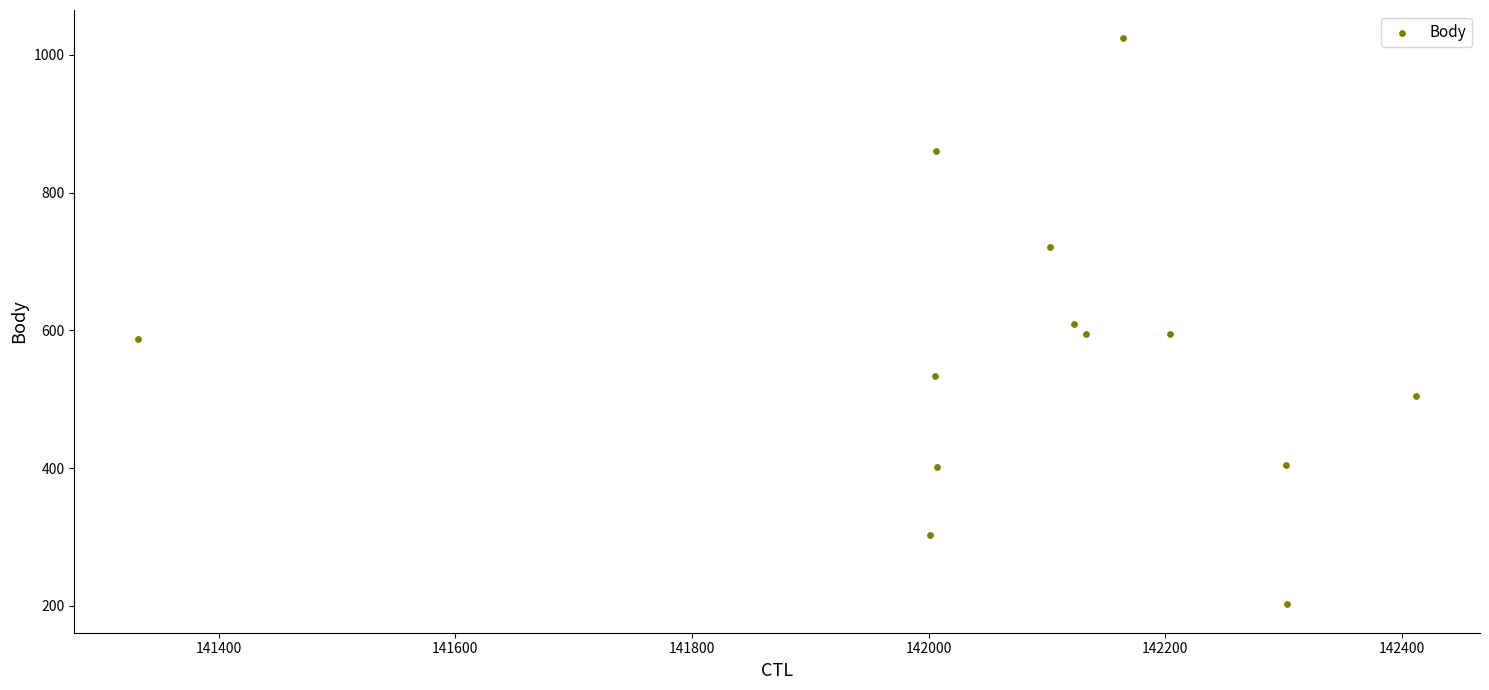

What is the range of X values (max minus min)?

1080